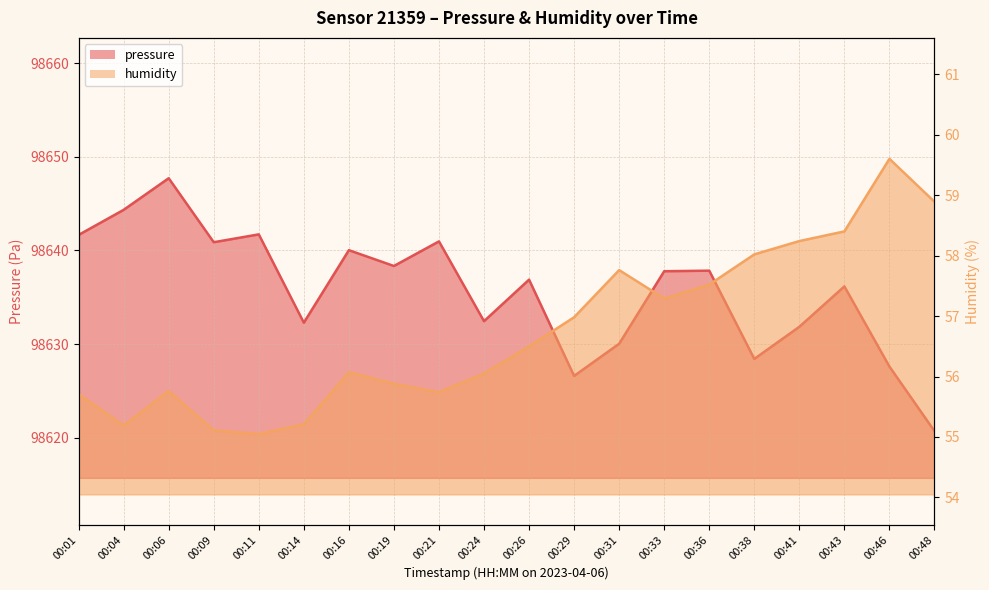

What is the value of the pressure point at the 6th from the left?

98632.3